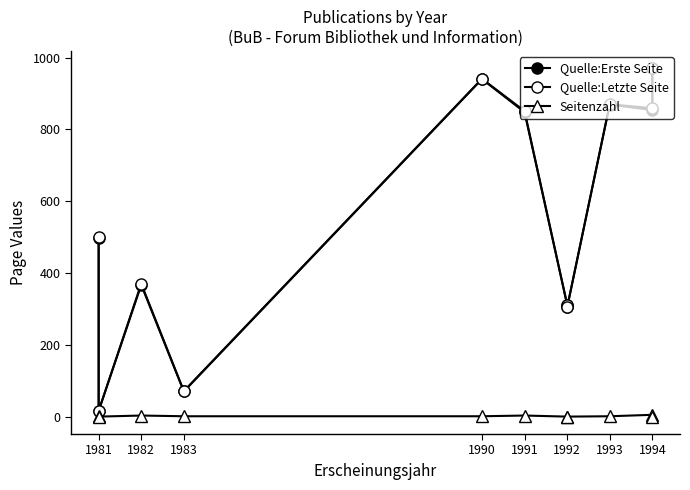

Which series has the widest spread of values?

Quelle:Erste Seite